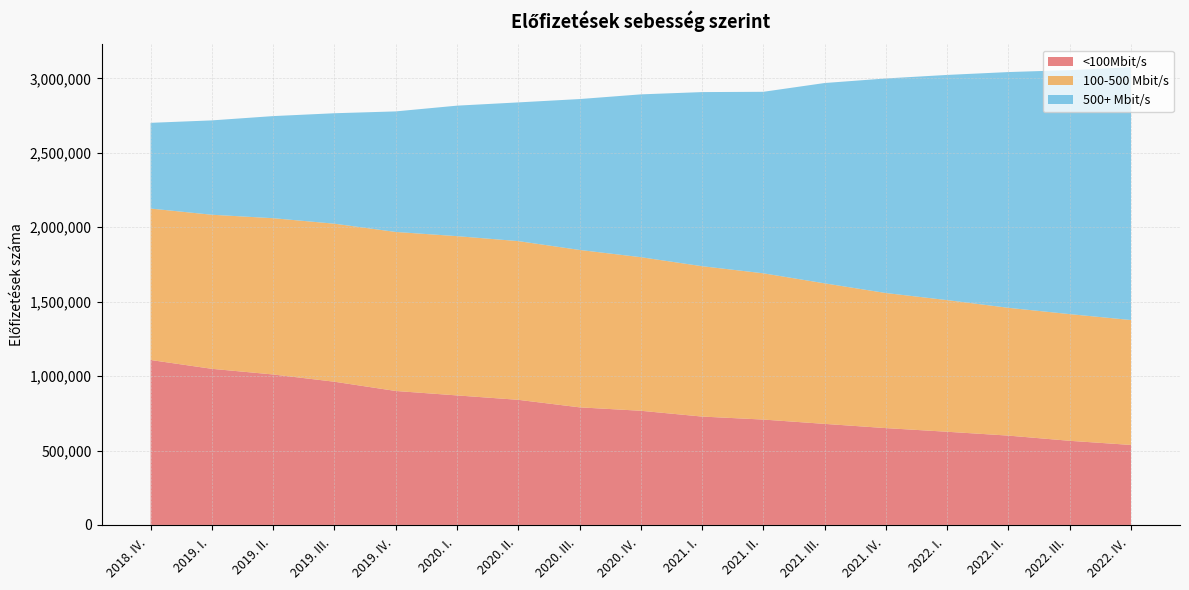

Reading left to right, list all the values displayed in this chart.

<100Mbit/s: 2018. IV. =1108038	2019. I. =1048725	2019. II. =1010700	2019. III. =962031	2019. IV. =899924	2020. I. =870072	2020. II. =840487	2020. III. =789988	2020. IV. =766919	2021. I. =727996	2021. II. =707824	2021. III. =678866	2021. IV. =650462	2022. I. =625964	2022. II. =600096	2022. III. =565135	2022. IV. =537356
100-500 Mbit/s: 2018. IV. =1017251	2019. I. =1035019	2019. II. =1049824	2019. III. =1061547	2019. IV. =1068276	2020. I. =1069899	2020. II. =1066151	2020. III. =1057310	2020. IV. =1031741	2021. I. =1010052	2021. II. =982534	2021. III. =944041	2021. IV. =907430	2022. I. =884329	2022. II. =858379	2022. III. =851004	2022. IV. =839104
500+ Mbit/s: 2018. IV. =575871	2019. I. =633791	2019. II. =685847	2019. III. =741949	2019. IV. =809678	2020. I. =876500	2020. II. =931691	2020. III. =1013467	2020. IV. =1093636	2021. I. =1169600	2021. II. =1219201	2021. III. =1345656	2021. IV. =1441342	2022. I. =1512605	2022. II. =1583713	2022. III. =1639041	2022. IV. =1698112